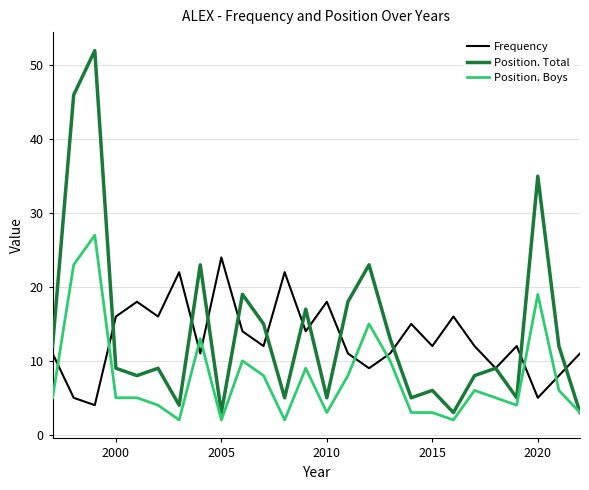

Rank the series by their maximum value, from lowest to highest.

Frequency, Position. Boys, Position. Total